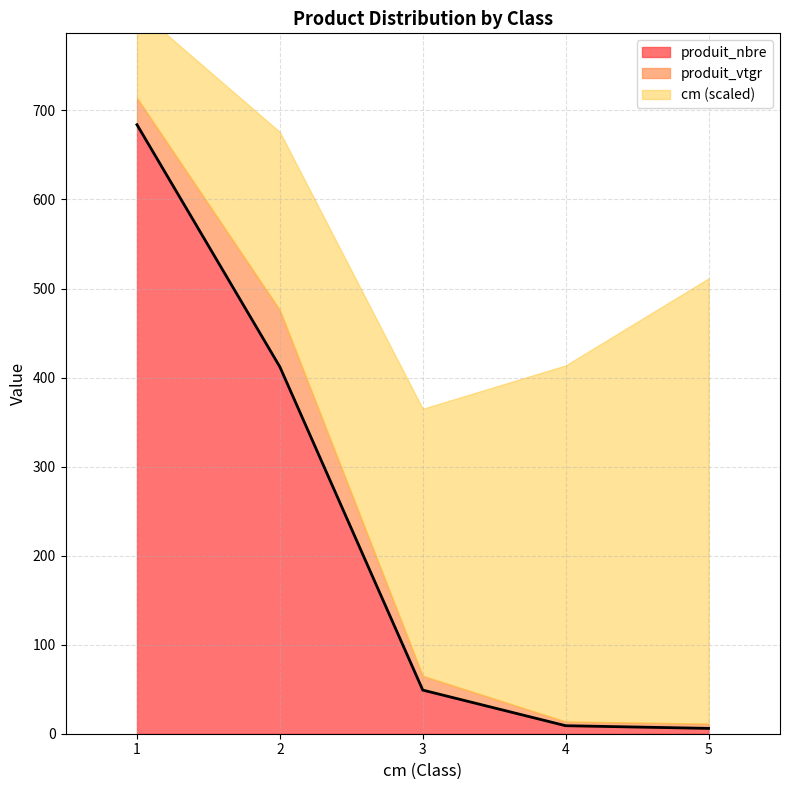

True or false: produit_nbre and produit_vtgr cross at least once.

False